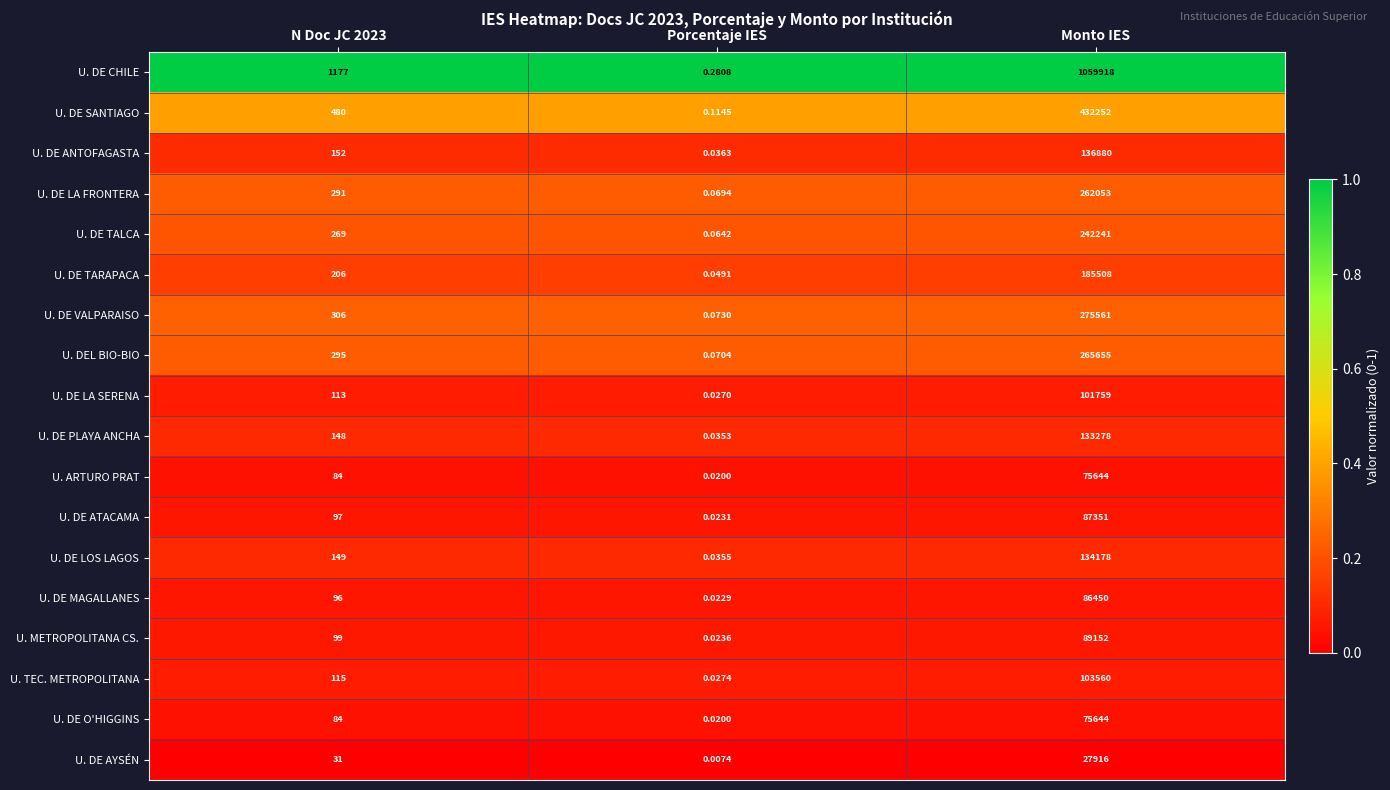

Which series changed the most between N Doc JC 2023 and Porcentaje IES?

U. DE CHILE